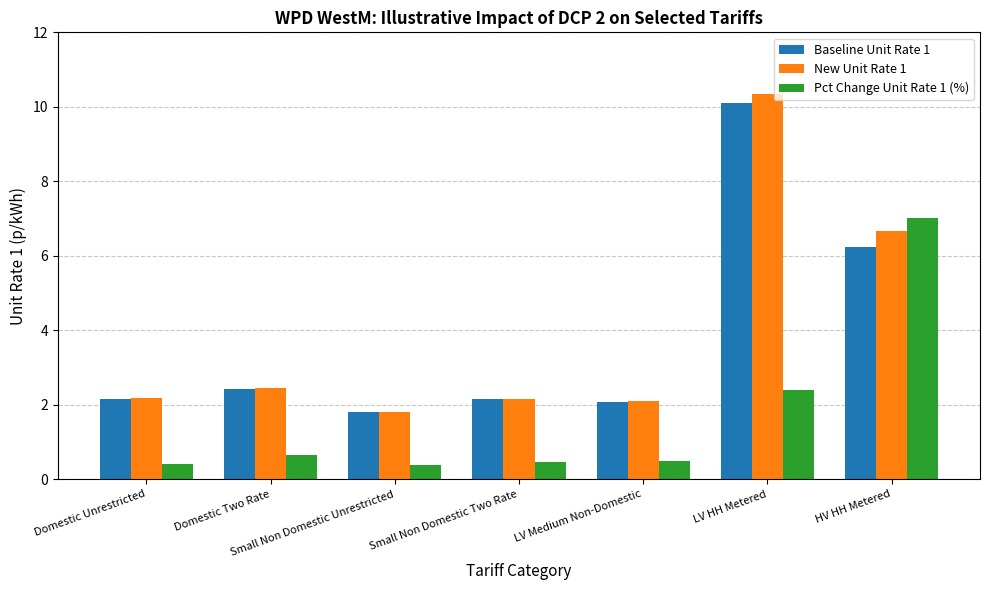

Rank the series by their maximum value, from highest to lowest.

New Unit Rate 1, Baseline Unit Rate 1, Pct Change Unit Rate 1 (%)